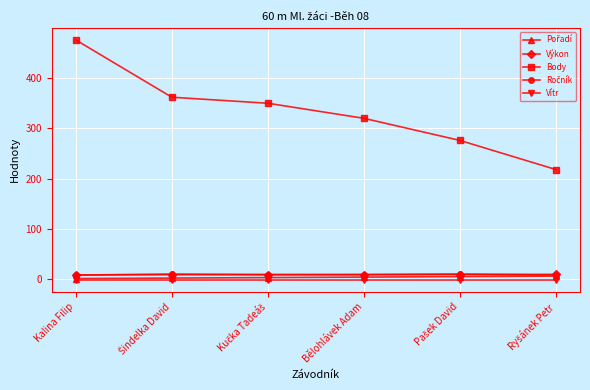

At how many categories does at least one series exceed 203?

6